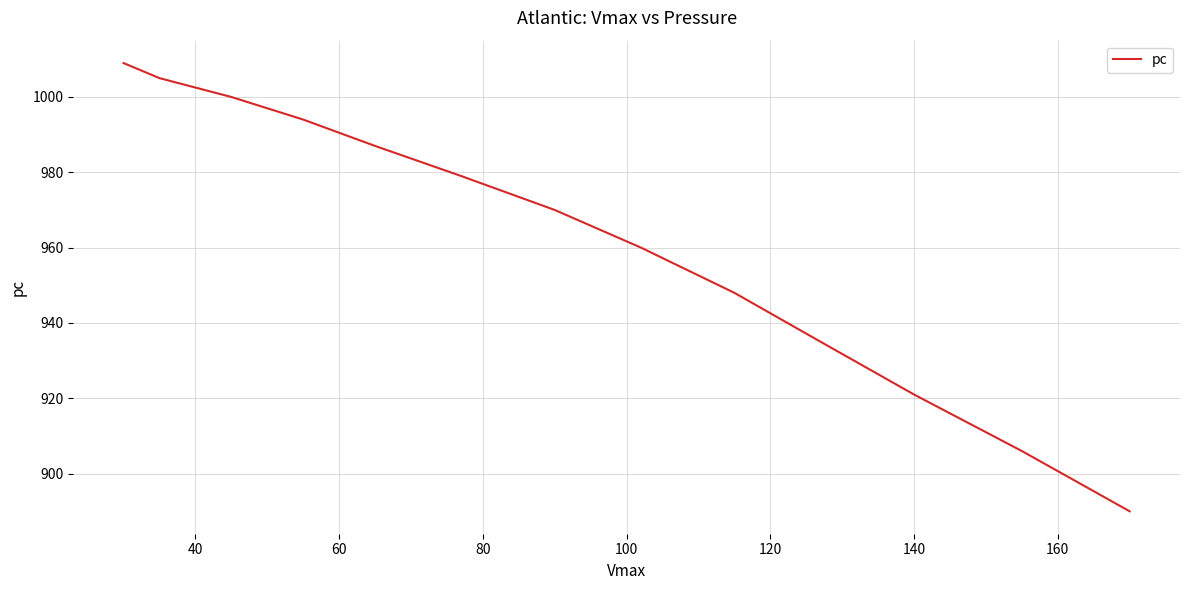

What is the smallest value displayed?

890